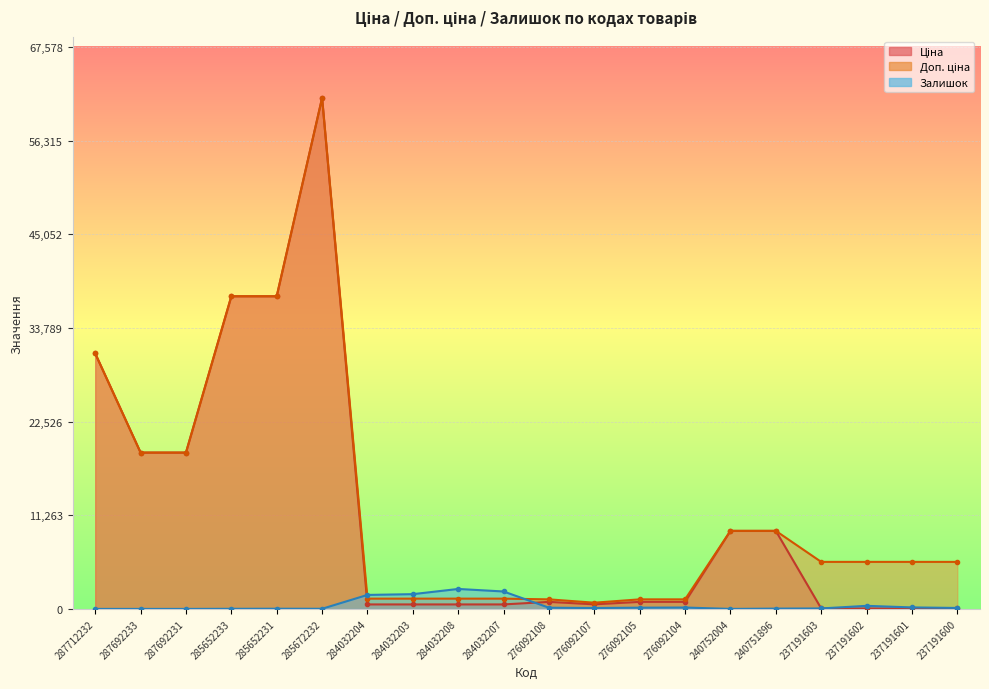

What is the label of the 8th point from the left?

284032203